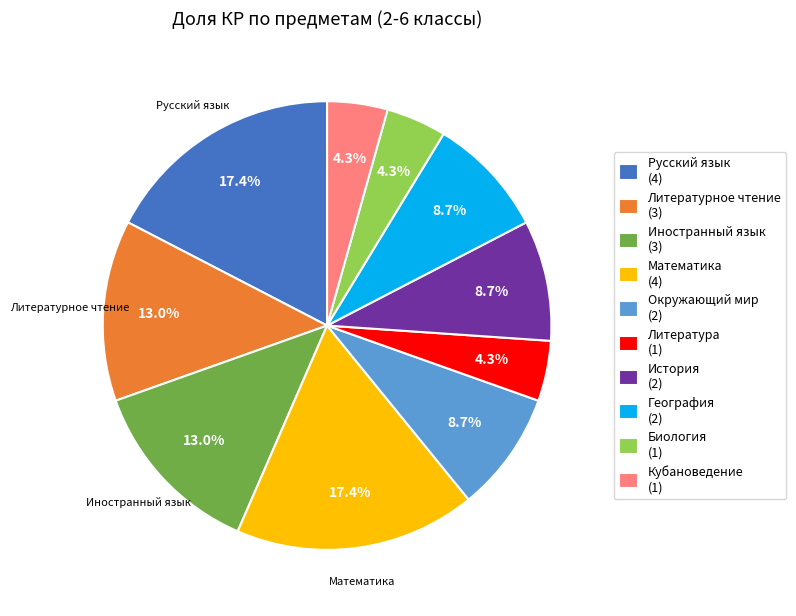

To the nearest percent, what is the difference between the largest and smallest slice percentages?

13%